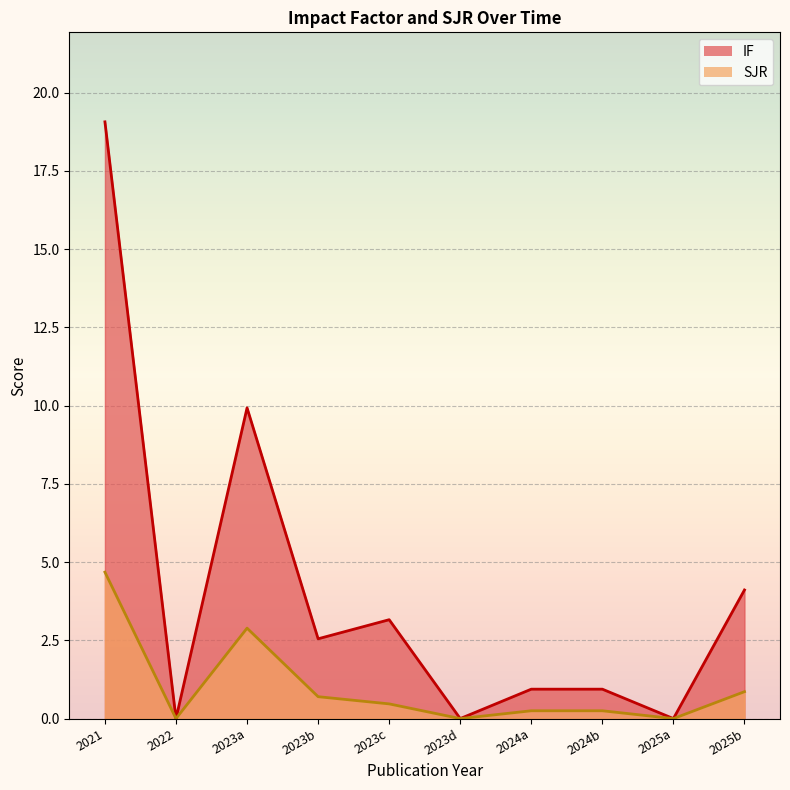

True or false: SJR and IF intersect in this chart.

False